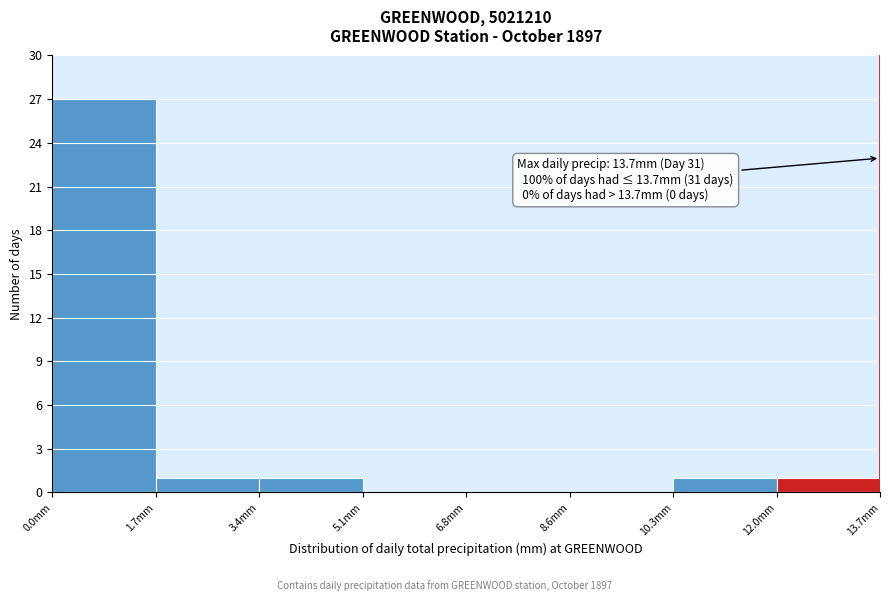

Over which range of the x-axis is the bar tallest?

0.0 to 1.8